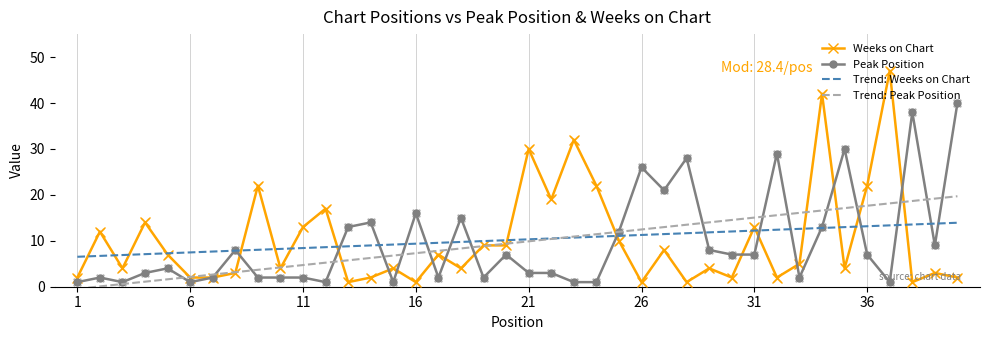

Which series has the largest range (max minus min)?

Weeks on Chart